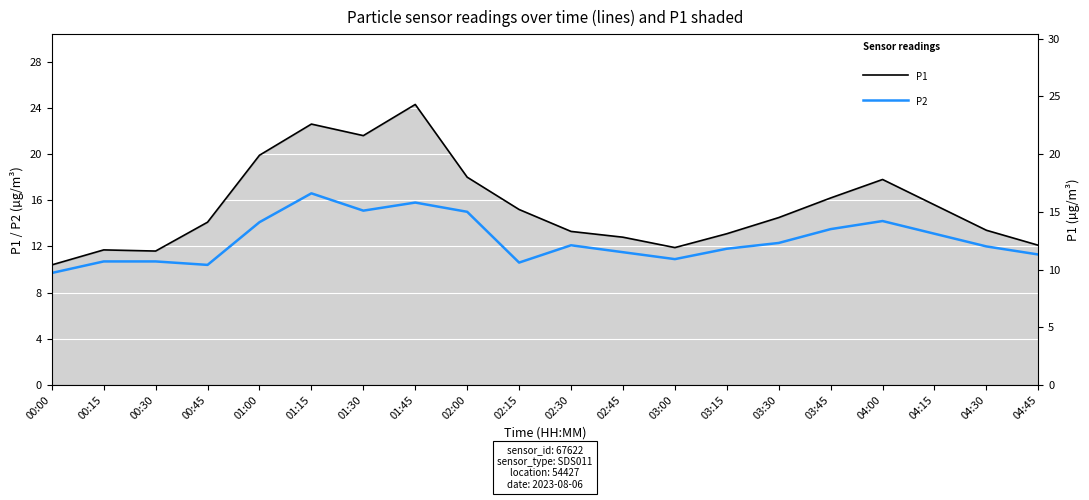

Which category has the lowest value across all series?

00:00